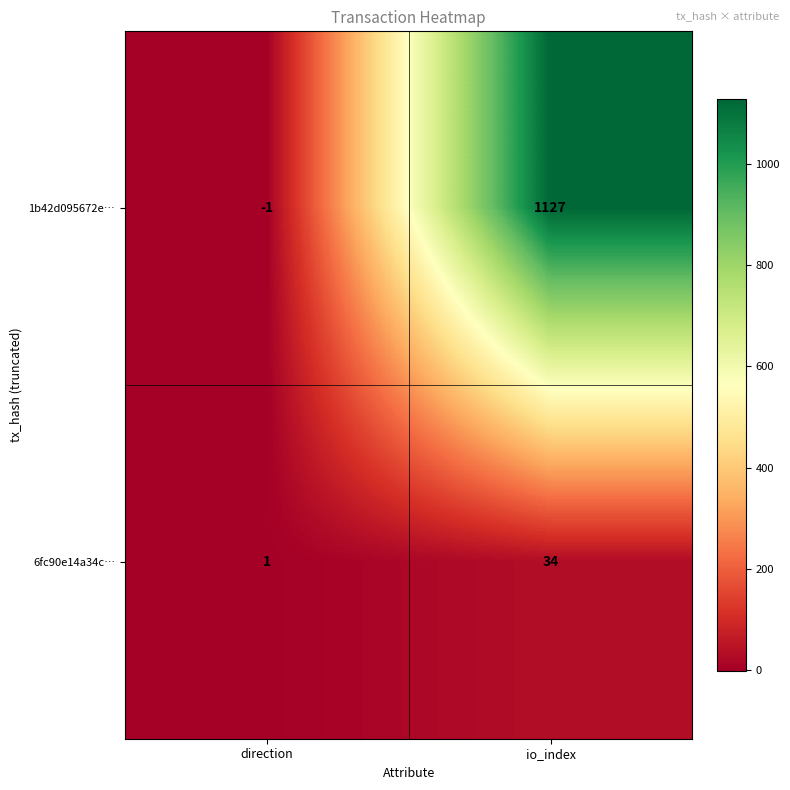

What is the difference between the 6fc90e14a34c… values at io_index and direction?

33